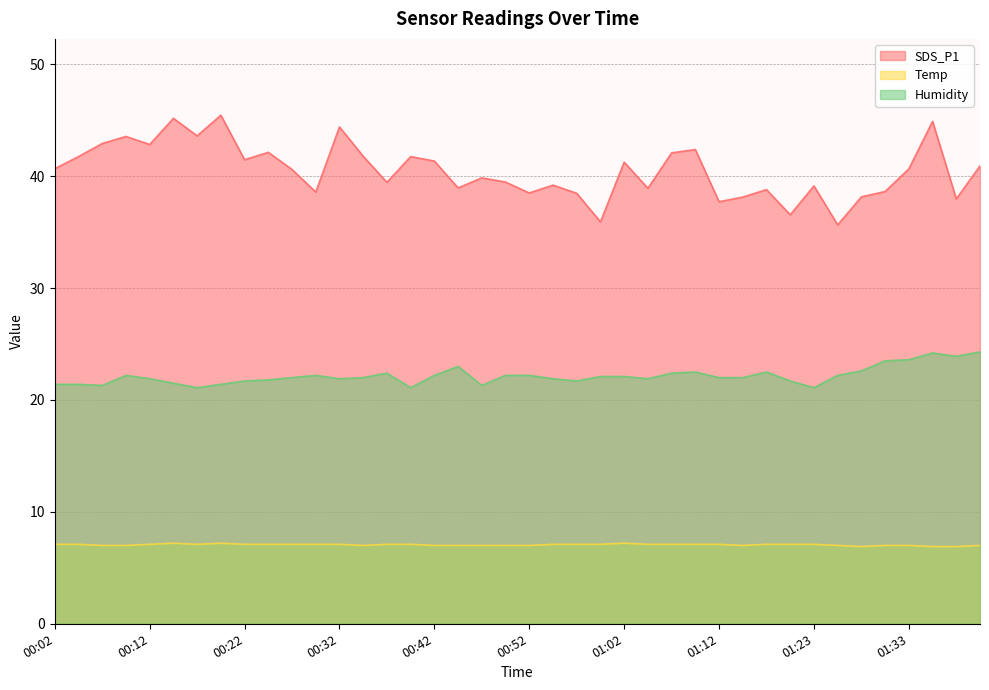

What is the label of the 32nd point from the right?

00:22